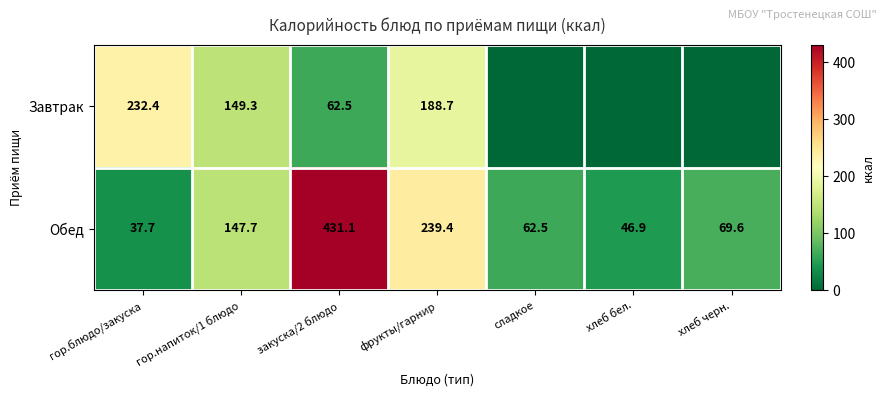

What is the lowest value of the Обед series?

37.7